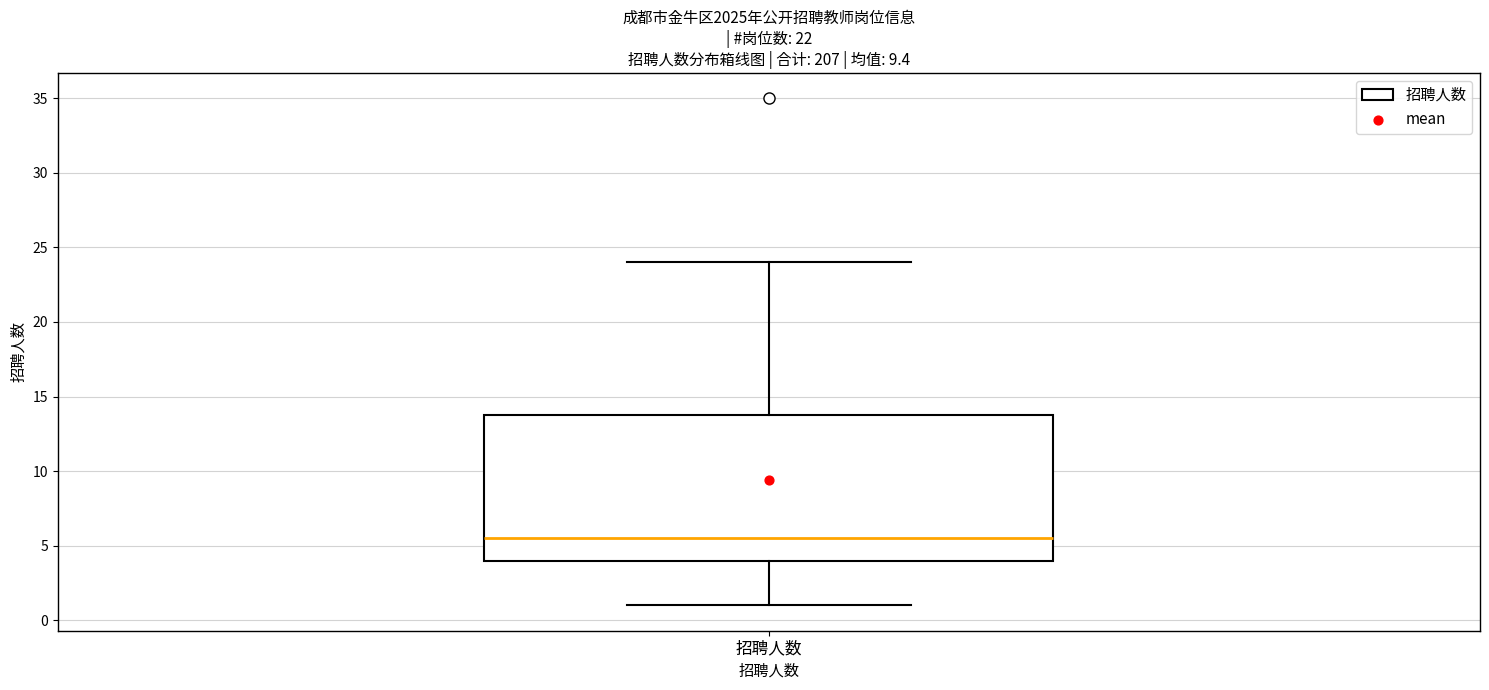

Where does the median line of the box for 招聘人数 sit on the y-axis? The values are not printed on the chart, so give them approximately, as read against the axis.

5.5